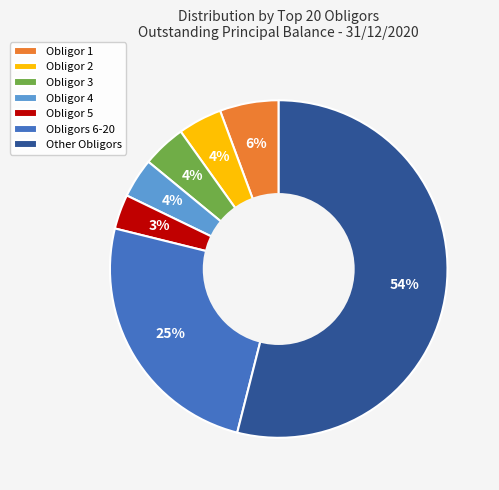

The Obligor 3 slice represents 4% of the pie. True or false?

True